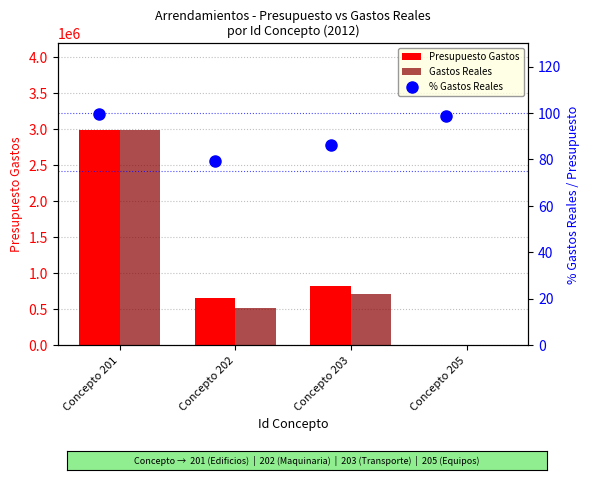

Which category has the lowest value in the Presupuesto Gastos series?

Concepto 205